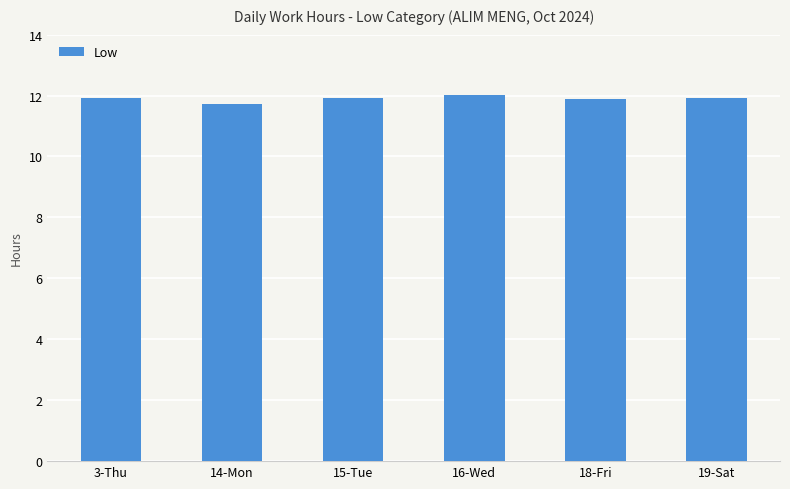

Where is the data nearest to the value 11?

14-Mon